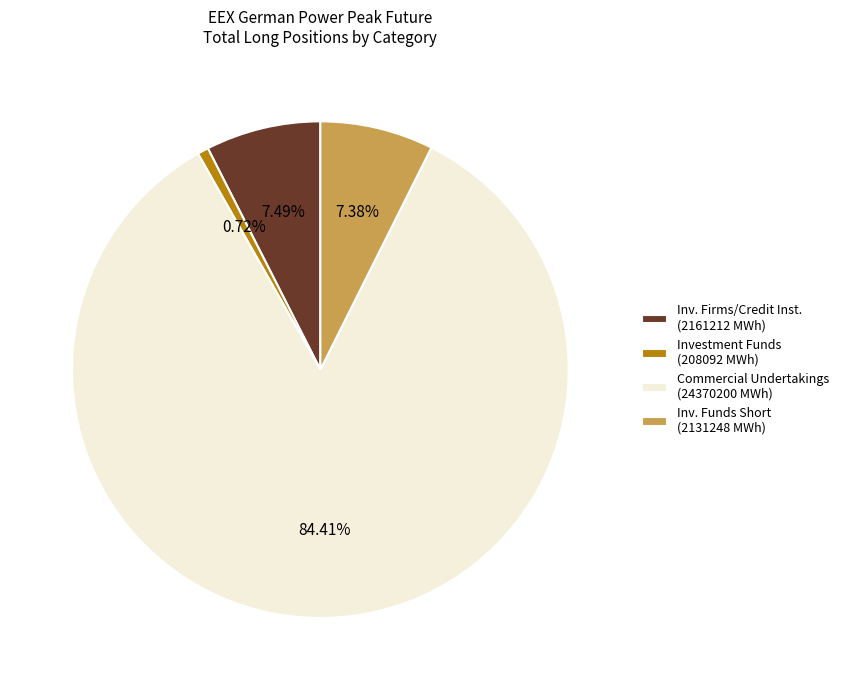

Is there a majority slice in this chart?

Yes